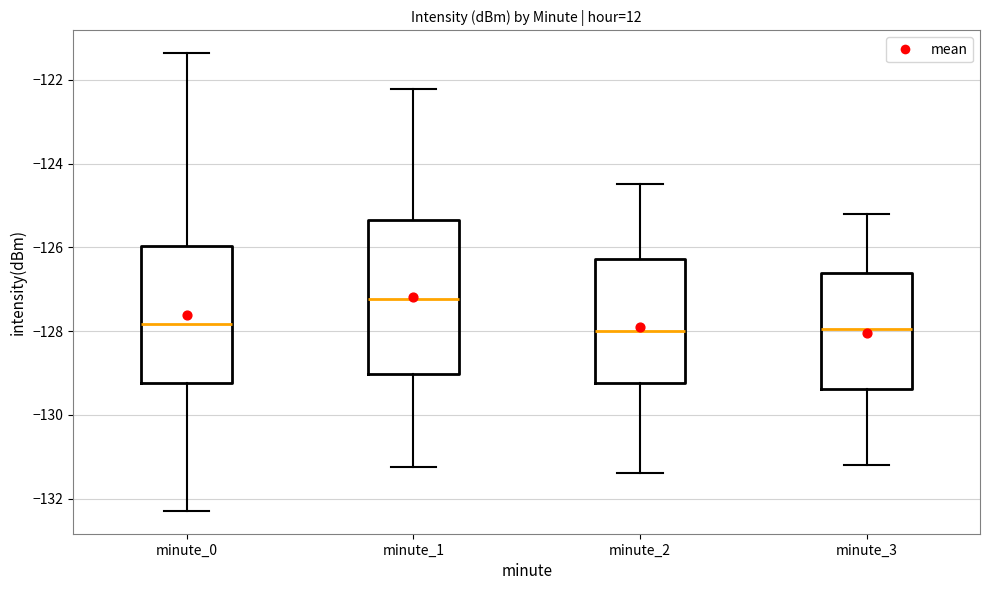

Which box is the tallest, from its lower edge to its upper edge?

minute_1